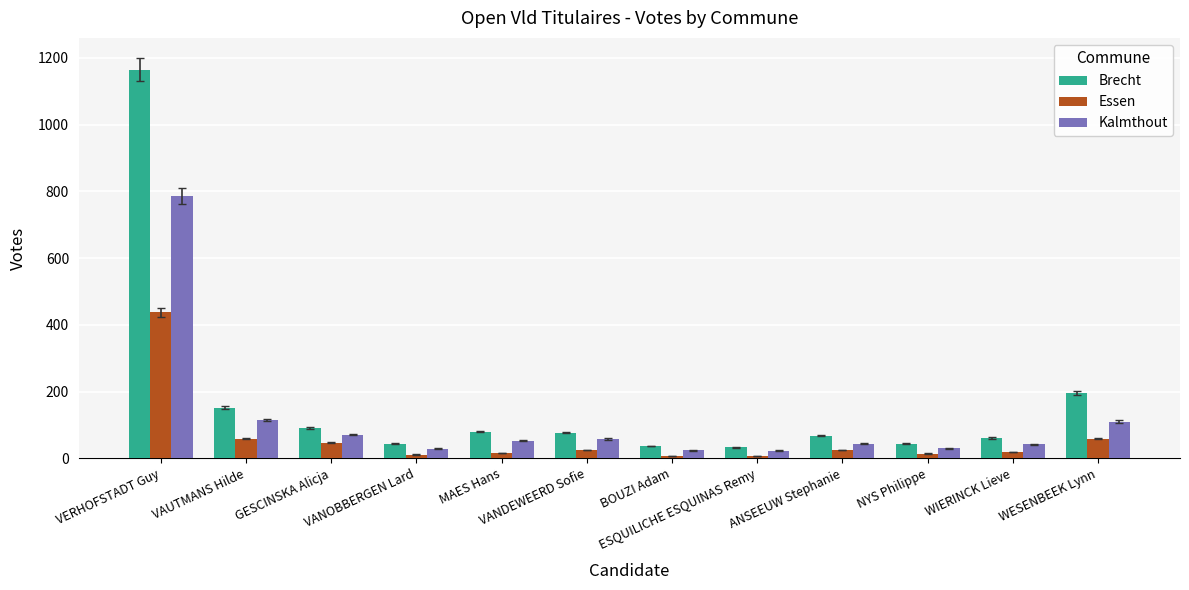

What position from the left is VERHOFSTADT Guy?

1